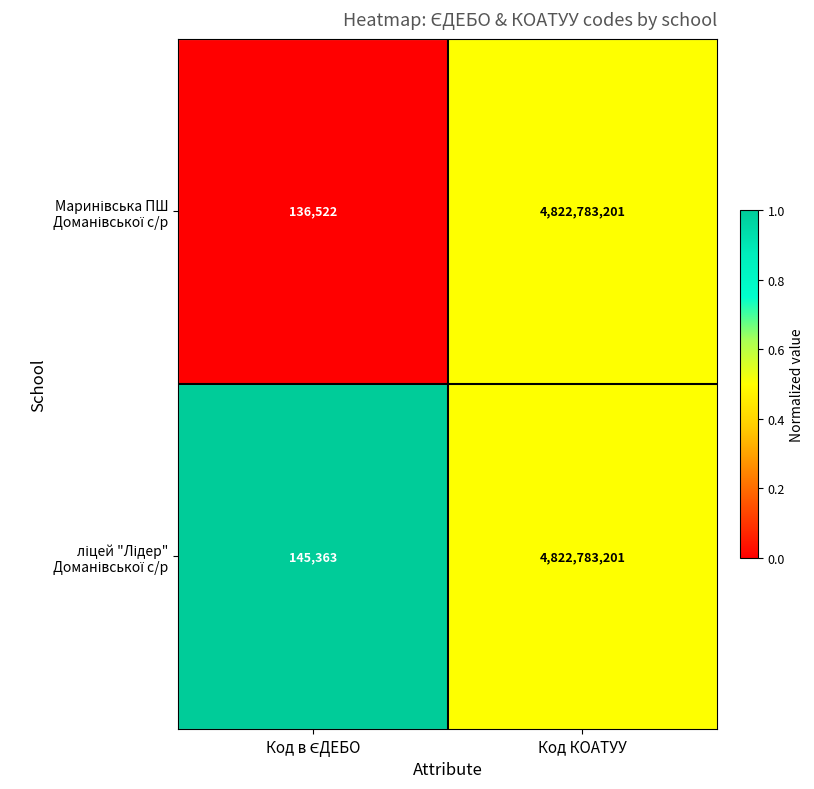

At which category does the chart reach its peak across all series?

Код КОАТУУ